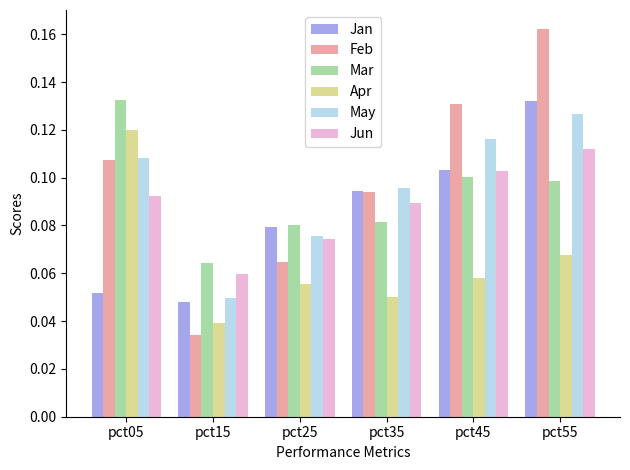

Between pct15 and pct55, which series saw the biggest shift?

Feb